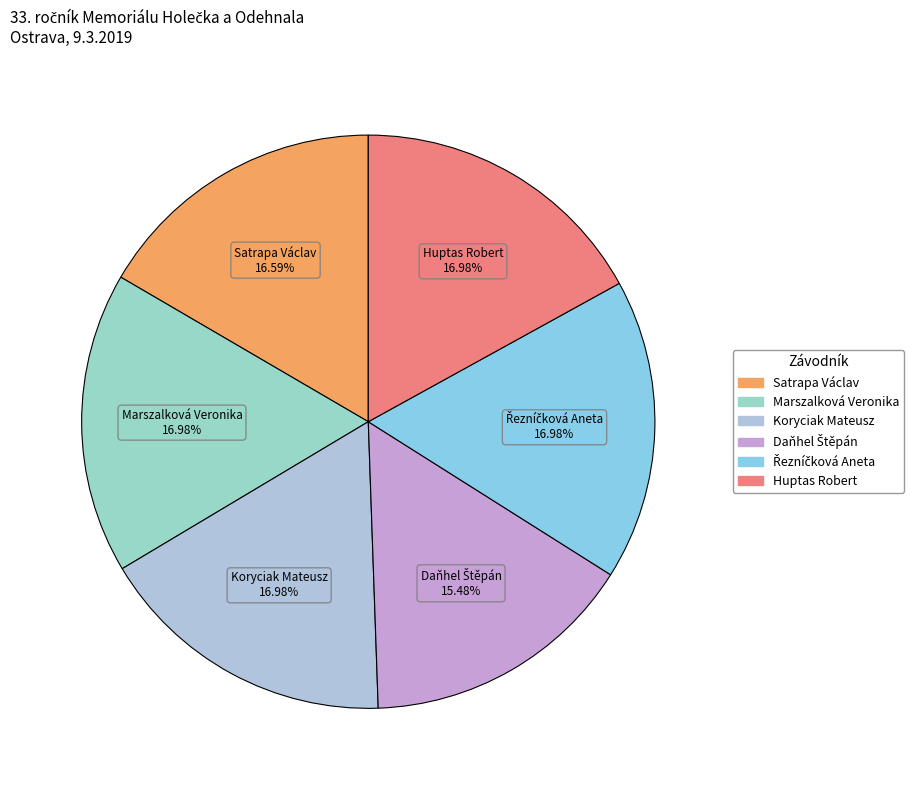

How many segments does this pie chart have?

6